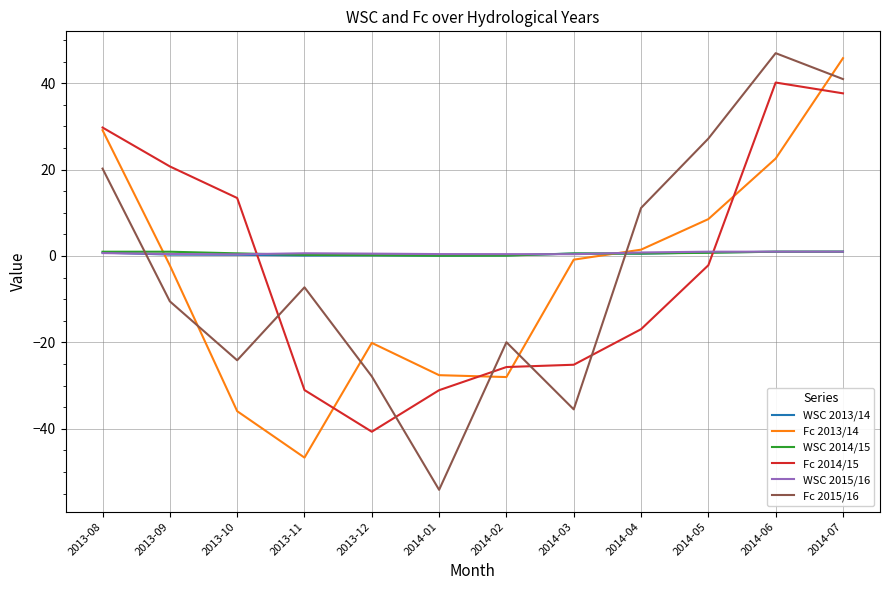

Which series ends up on top after the final intersection of Fc 2013/14 and Fc 2015/16?

Fc 2013/14